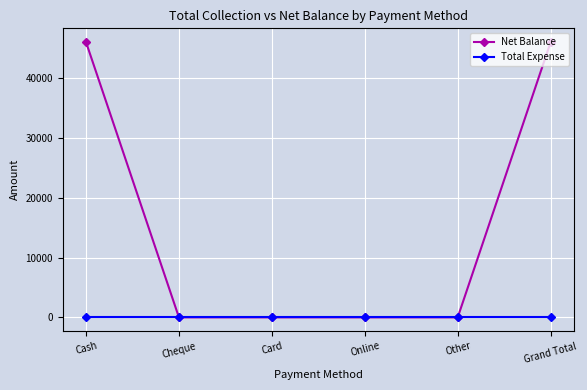

Rank the series by their average value, from highest to lowest.

Net Balance, Total Expense